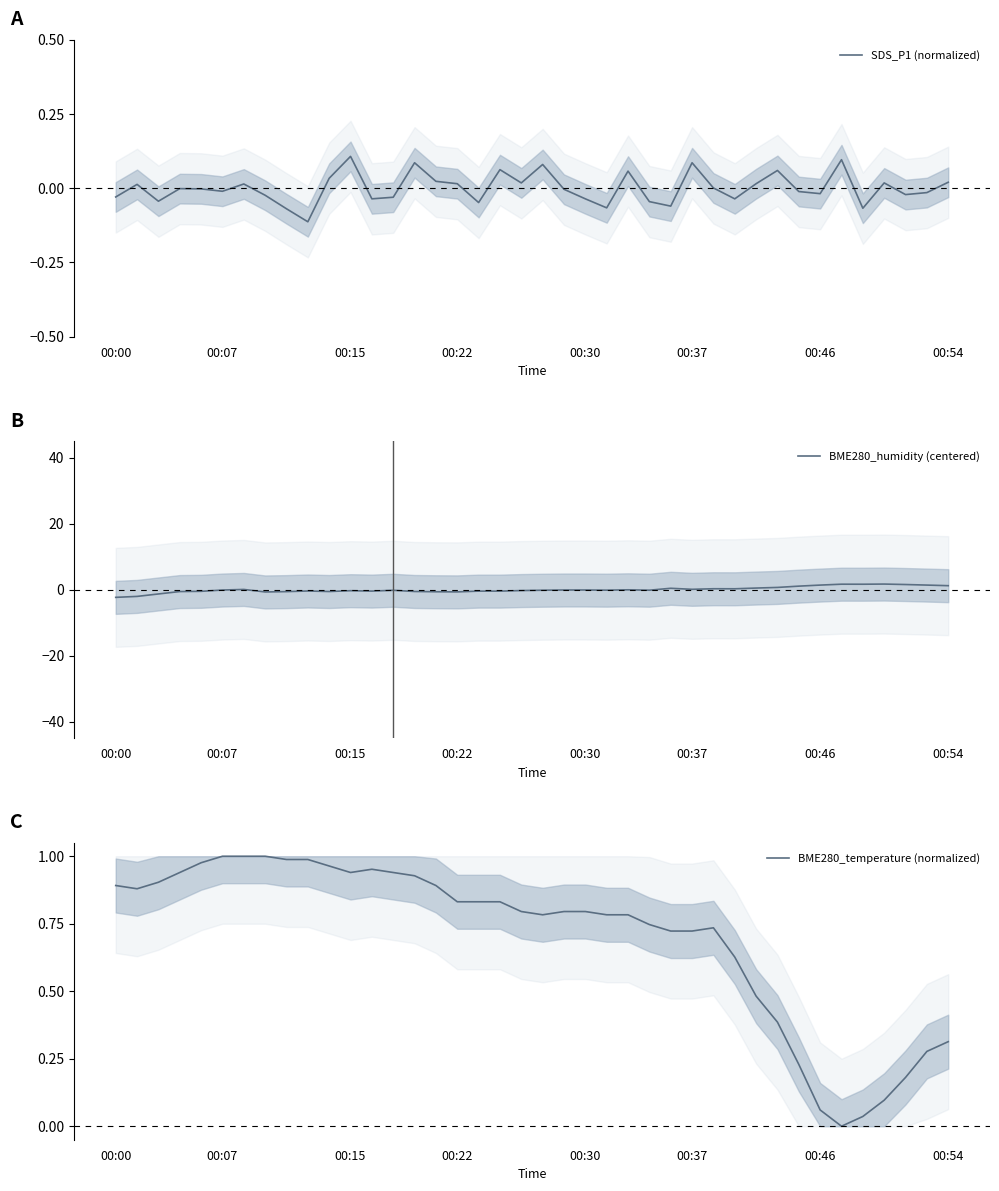

Where do BME280_humidity (centered) and SDS_P1 (normalized) first cross each other?

00:37 and 00:46